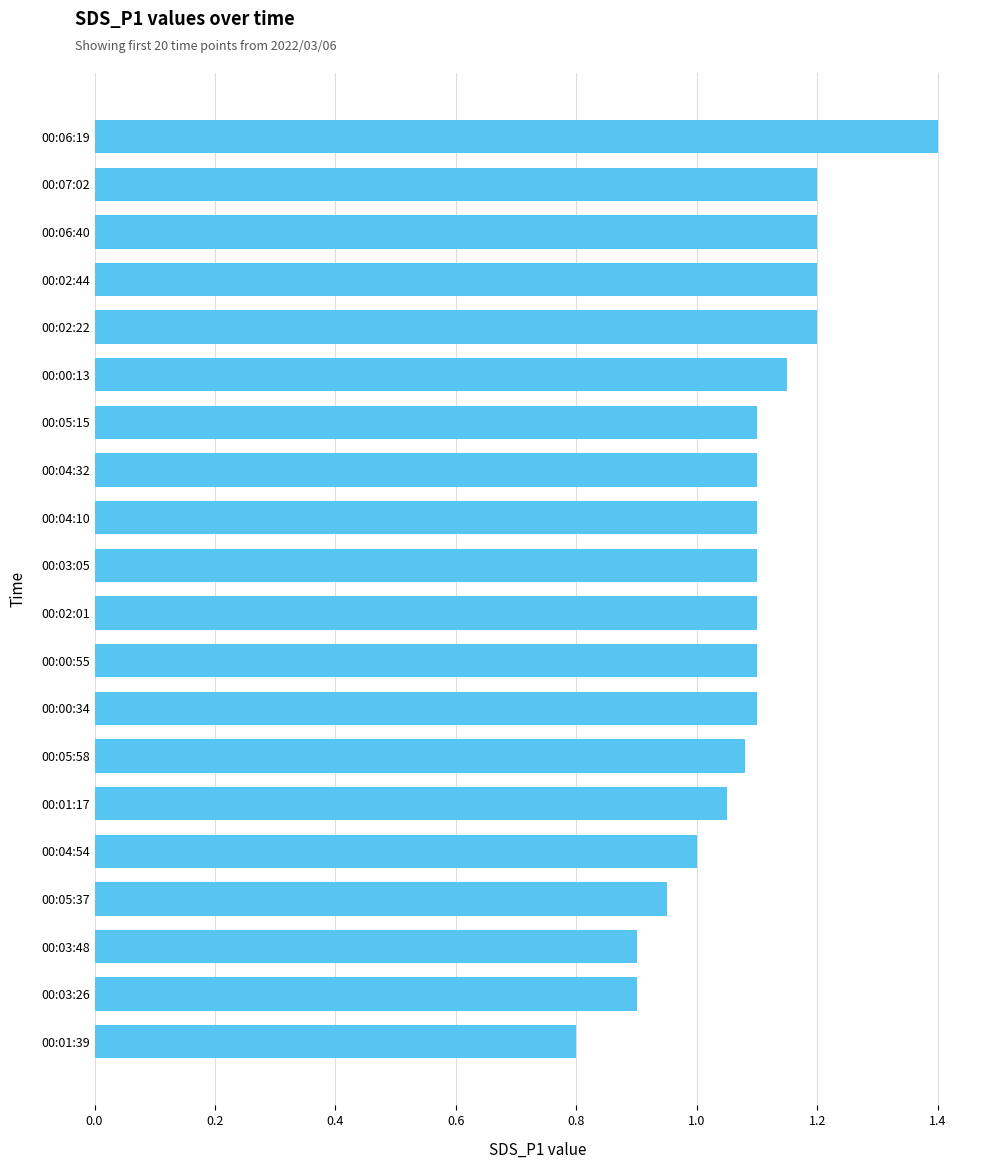

What is the greatest value displayed?

1.4